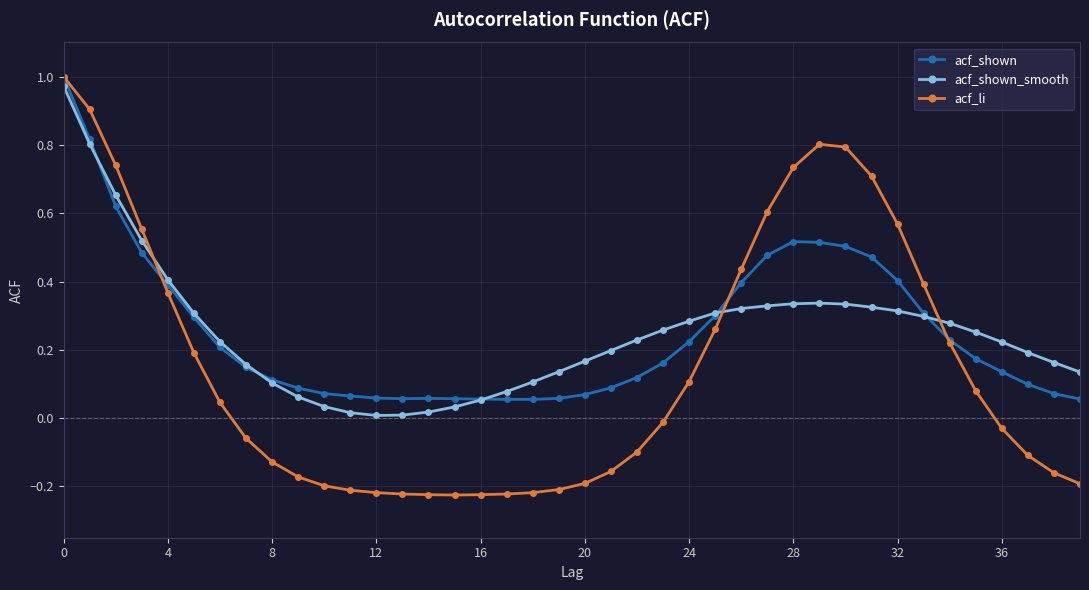

Which series has the widest spread of values?

acf_li